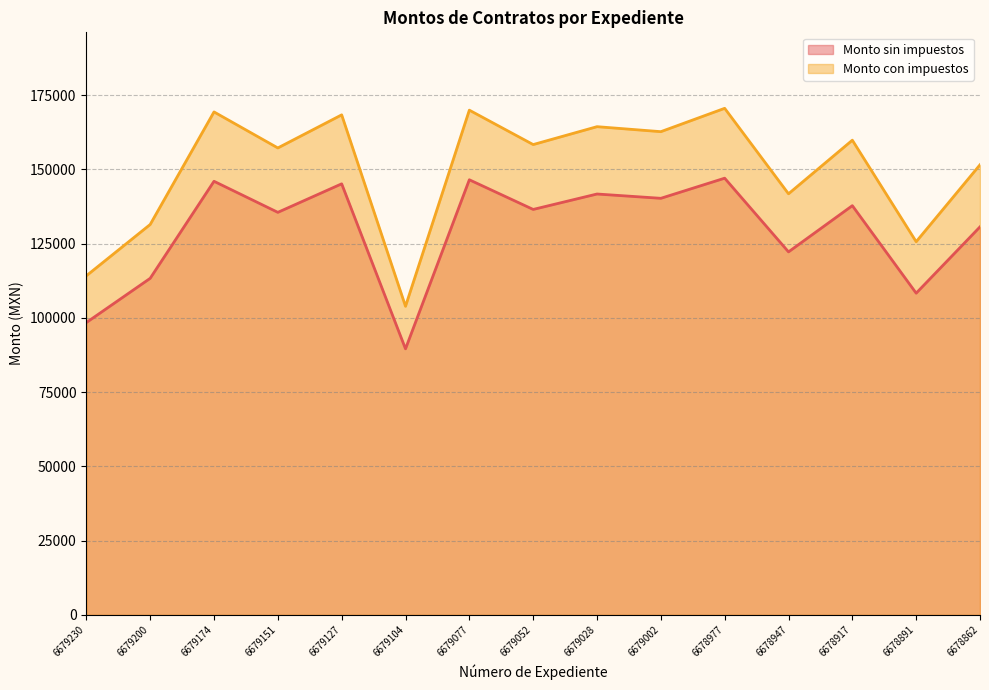

What is the sum of all Monto con impuestos values?

2248645.2